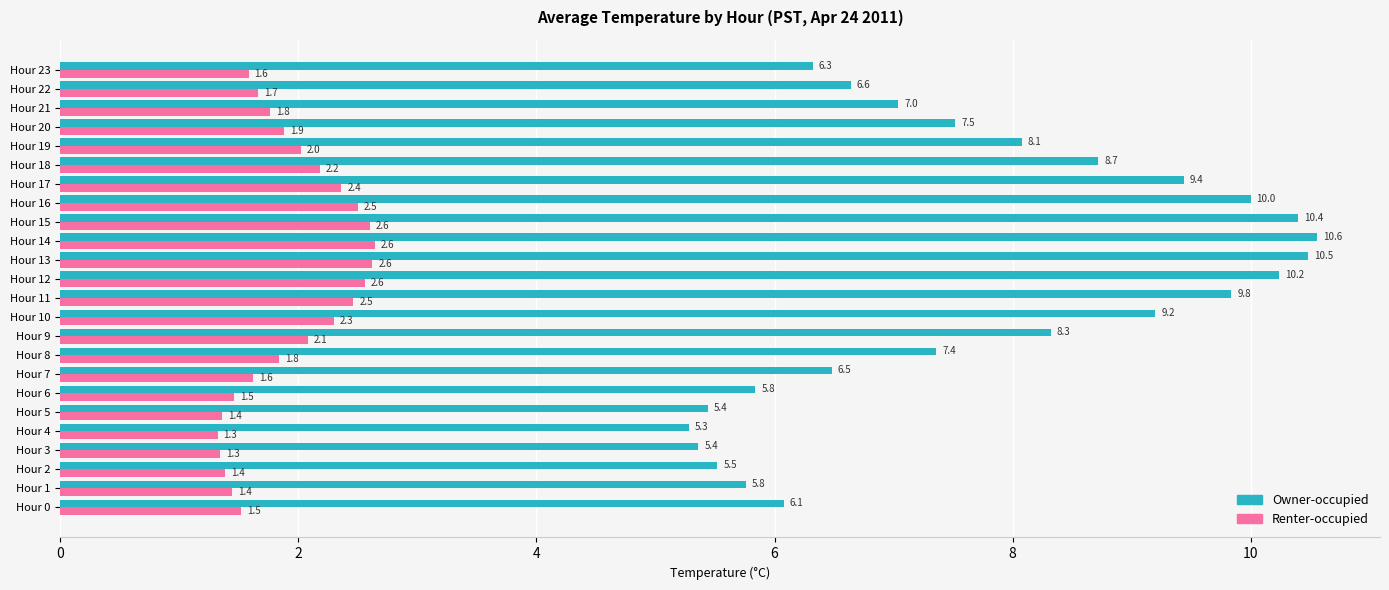

Is it true that Owner-occupied equals 6.1 at Hour 0?

True